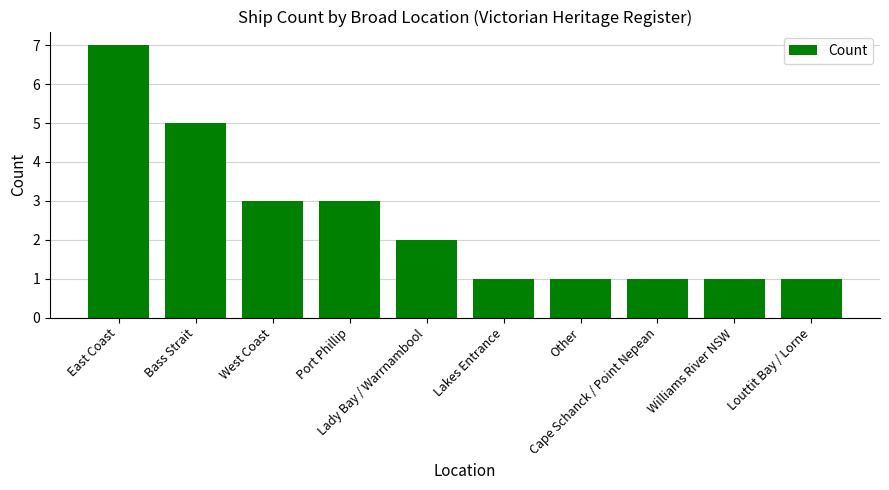

Count the values in the range 1 to 3.

8